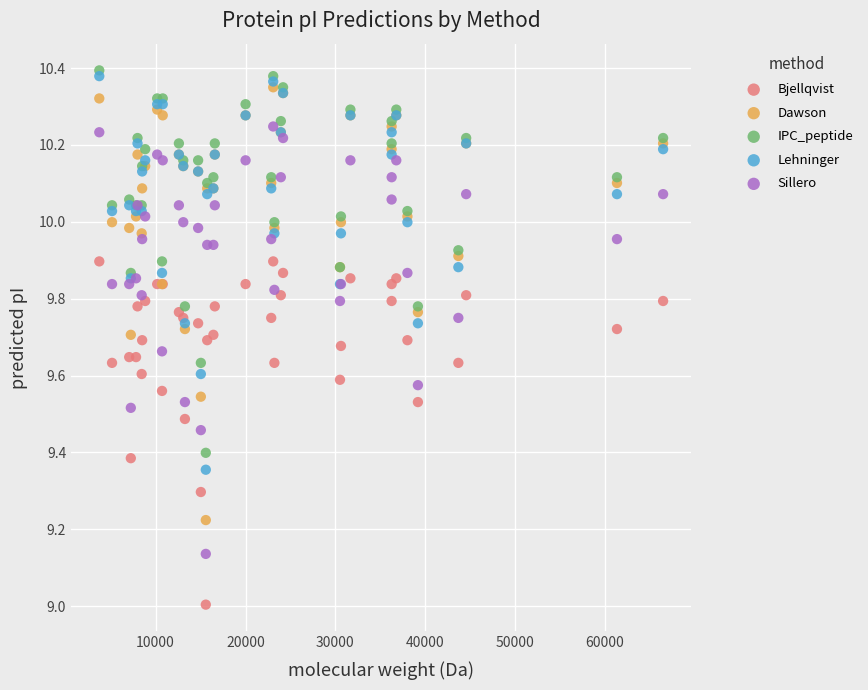

What are all the series names shown in the legend?

Bjellqvist, Dawson, IPC_peptide, Lehninger, Sillero